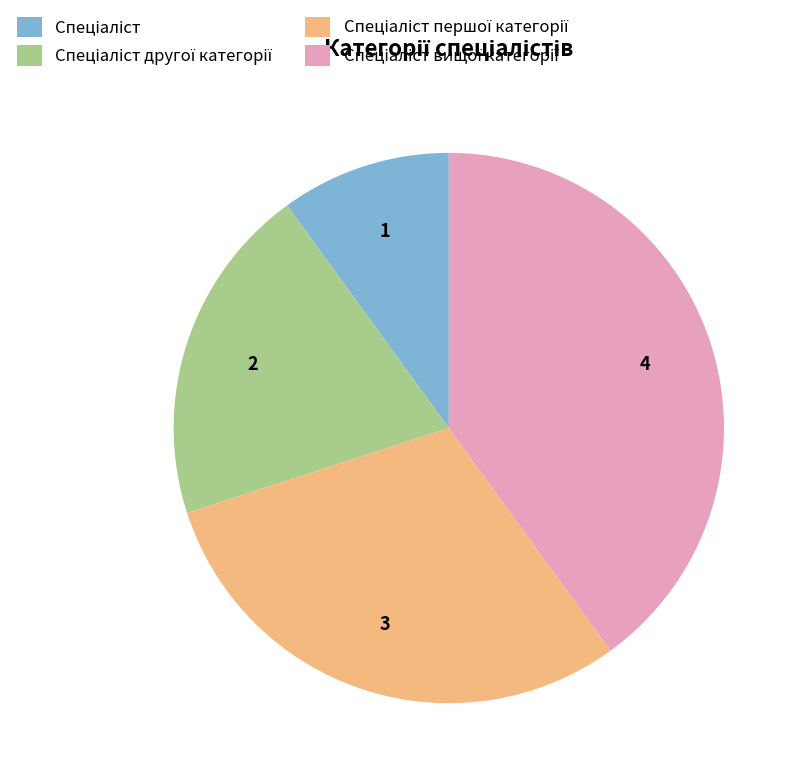

Is there any slice that represents more than half of the pie?

No